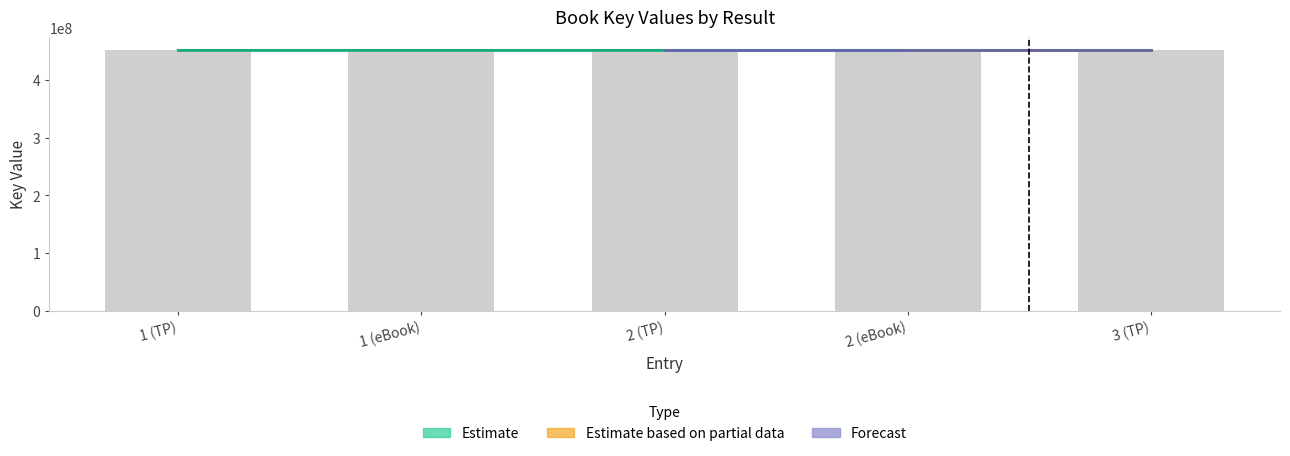

How many categories are shown in the chart?

5